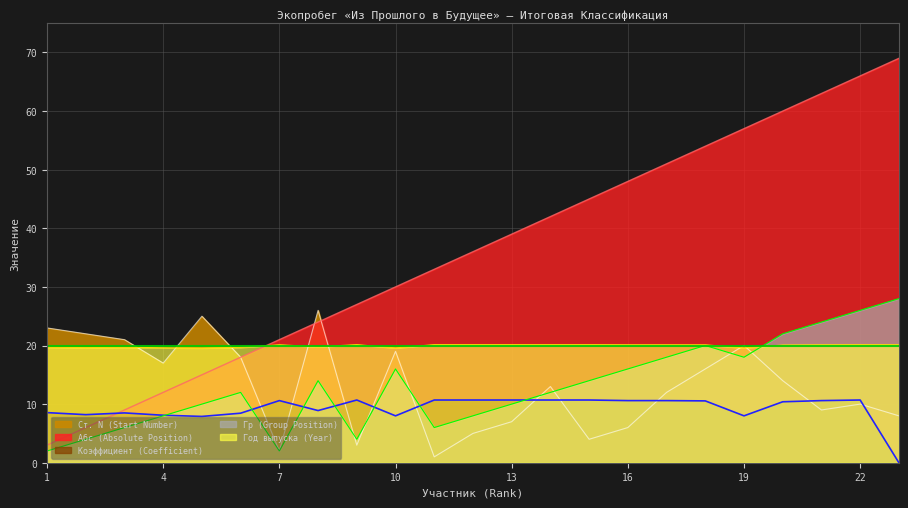

Reading left to right, transcribe all the data shown in this chart.

Абс (Absolute Position): 3.0	6.0	9.0	12.0	15.0	18.0	21.0	24.0	27.0	30.0	33.0	36.0	39.0	42.0	45.0	48.0	51.0	54.0	57.0	60.0	63.0	66.0	69.0
Гр (Group Position): 2.0	4.0	6.0	8.0	10.0	12.0	2.0	14.0	4.0	16.0	6.0	8.0	10.0	12.0	14.0	16.0	18.0	20.0	18.0	22.0	24.0	26.0	28.0
Ст. N (Start Number): 23.0	22.0	21.0	17.0	25.0	18.0	2.0	26.0	3.0	19.0	1.0	5.0	7.0	13.0	4.0	6.0	12.0	16.0	20.0	14.0	9.0	10.0	8.0
Год выпуска (Year): 19.7	19.6	19.7	19.6	19.6	19.7	20.1	19.8	20.1	19.6	20.1	20.1	20.1	20.1	20.1	20.1	20.1	20.1	19.6	20.1	20.1	20.1	20.1
Коэффициент (Coefficient): 8.6	8.2	8.5	8.1	7.9	8.4	10.6	8.9	10.7	8.0	10.7	10.7	10.7	10.7	10.7	10.6	10.6	10.5	8.0	10.4	10.6	10.7	0.0